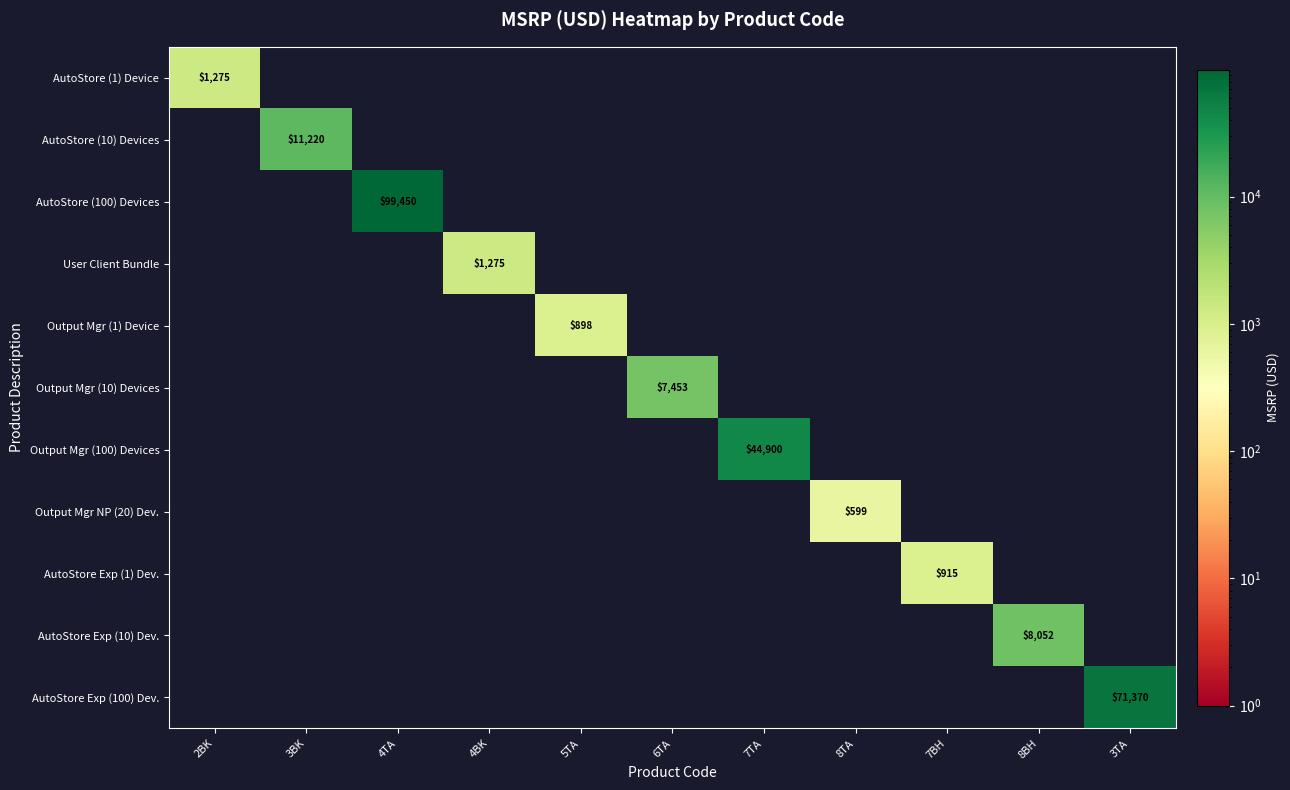

At which category does the chart reach its peak across all series?

4TA